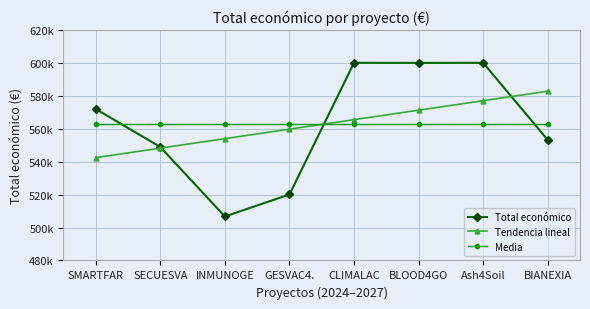

What is the sum of all Media values?

4500775.0